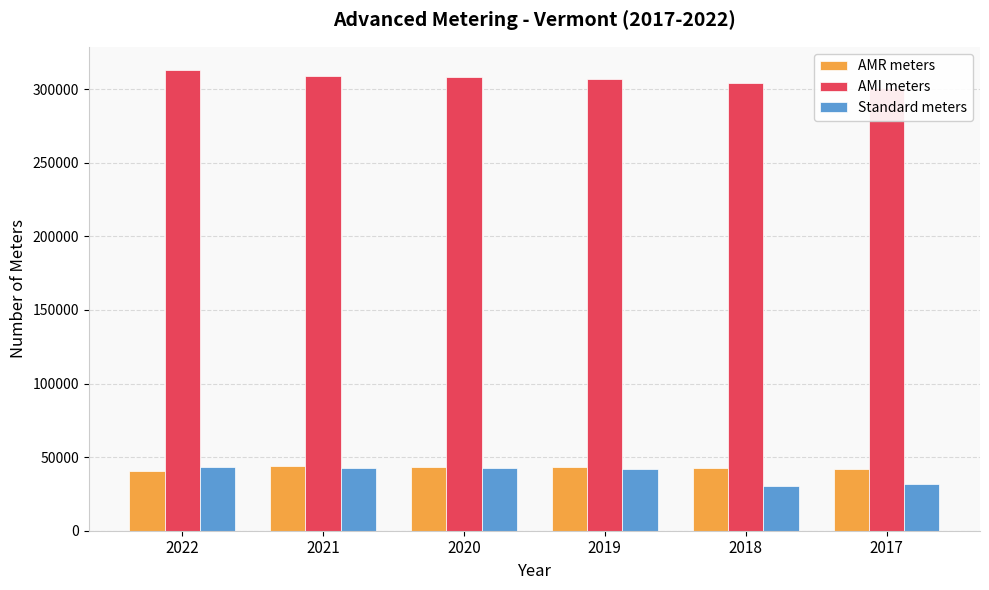

What are all the series names shown in the legend?

AMR meters, AMI meters, Standard meters